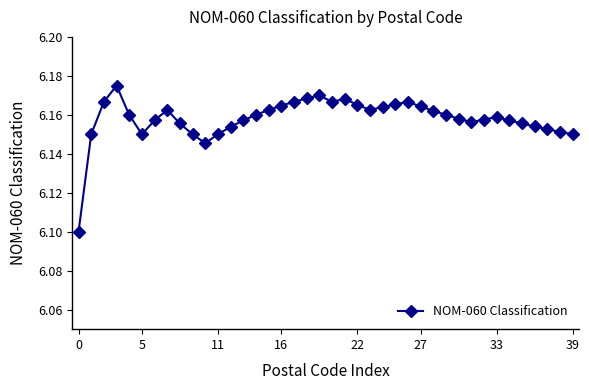

Count the values in the range 6 to 7.

40